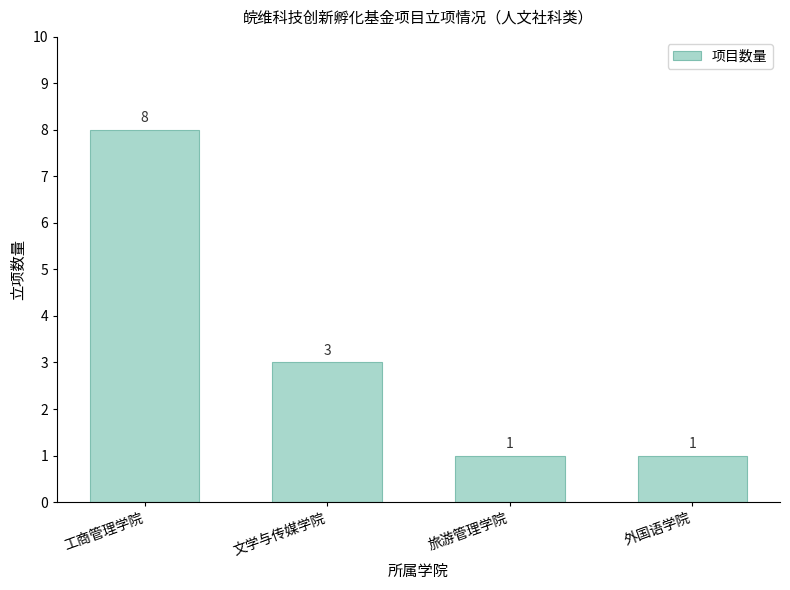

At which label is the value closest to 4?

文学与传媒学院